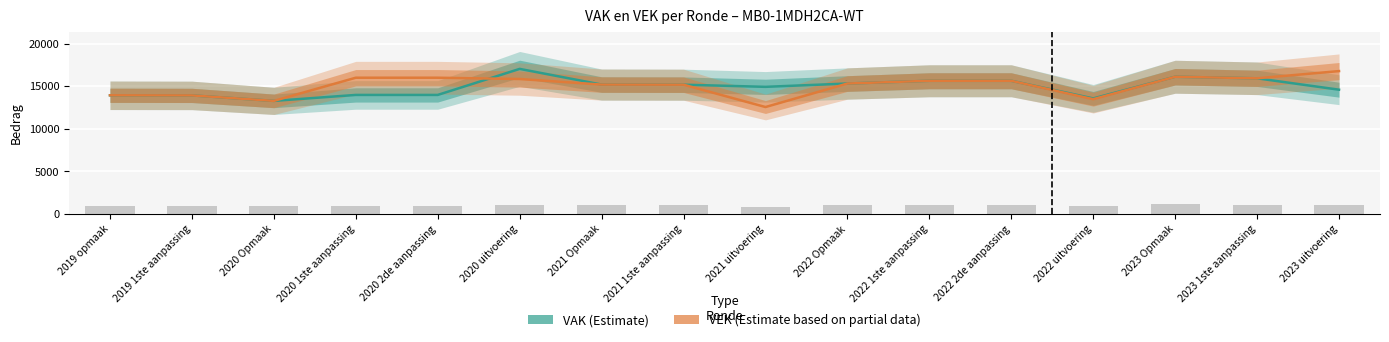

What value does the VAK (Estimate) series have at 2019 1ste aanpassing?

13915